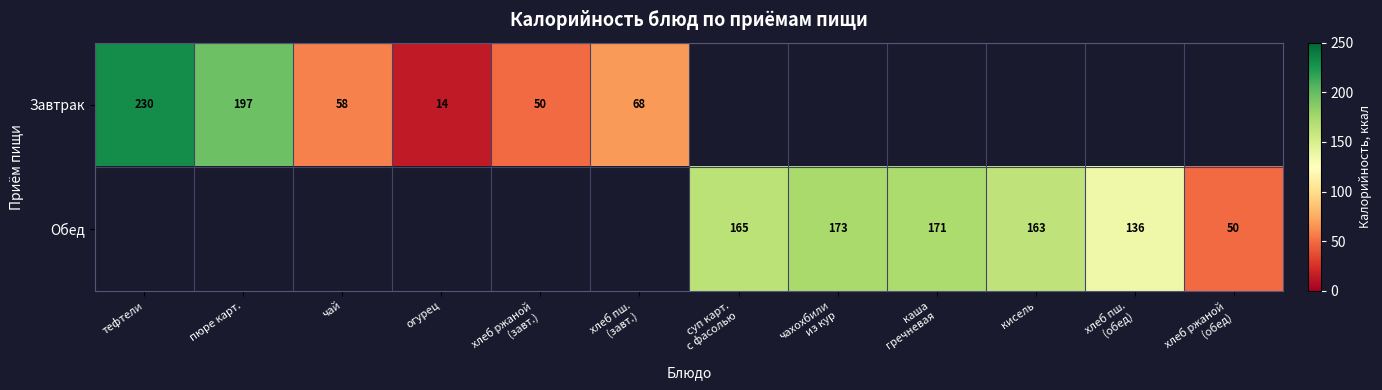

Between кисель and чахохбили
из кур, which is larger?

чахохбили
из кур